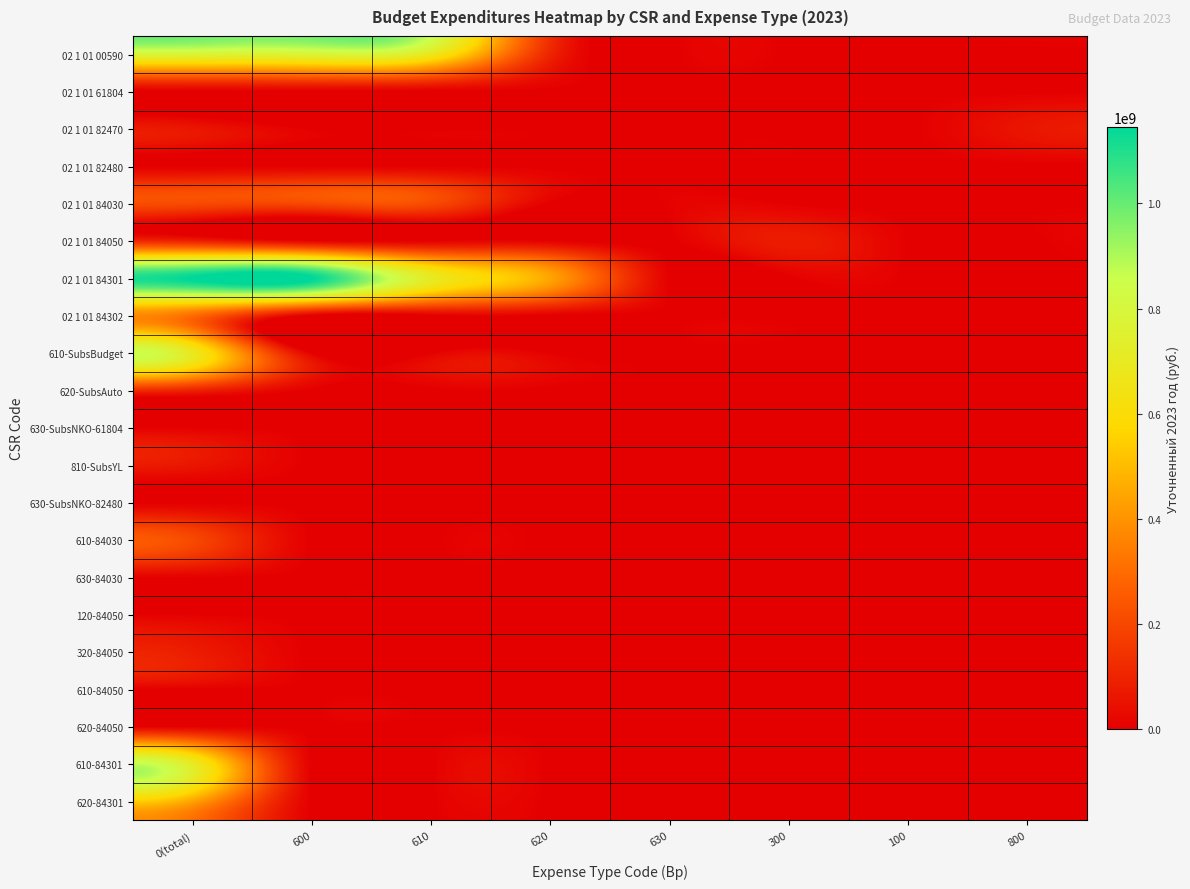

Count the number of categories in the chart.

8